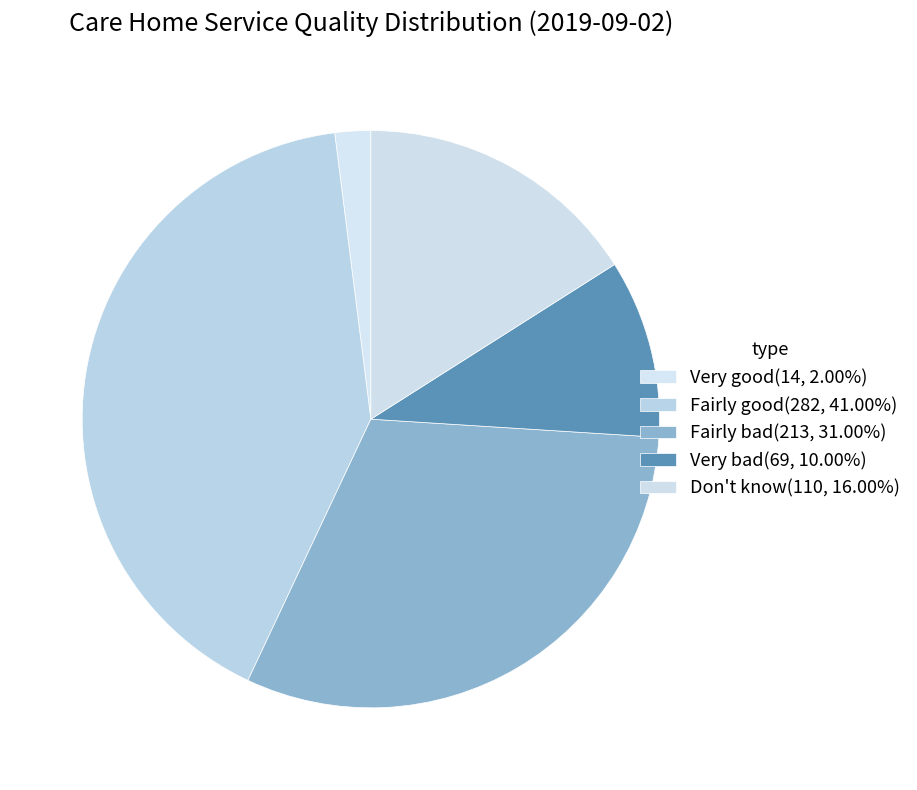

The Fairly good slice represents 41% of the pie. True or false?

True